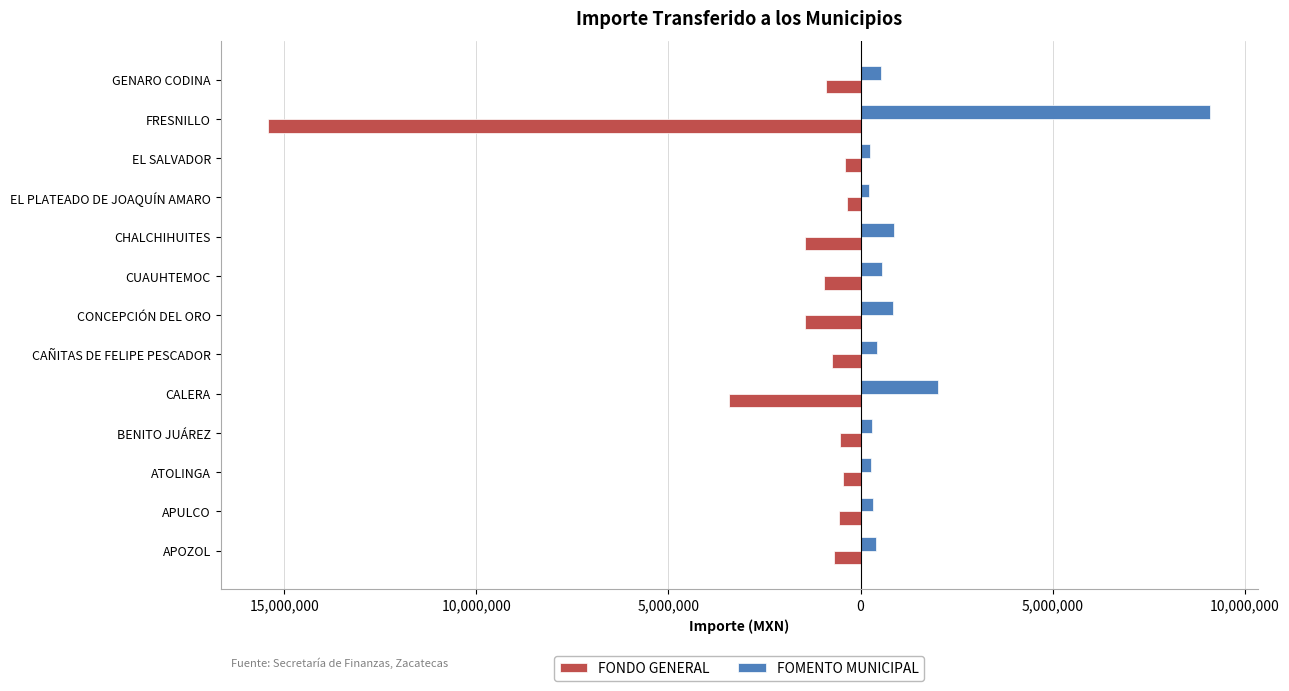

What are all the series names shown in the legend?

FONDO GENERAL, FOMENTO MUNICIPAL